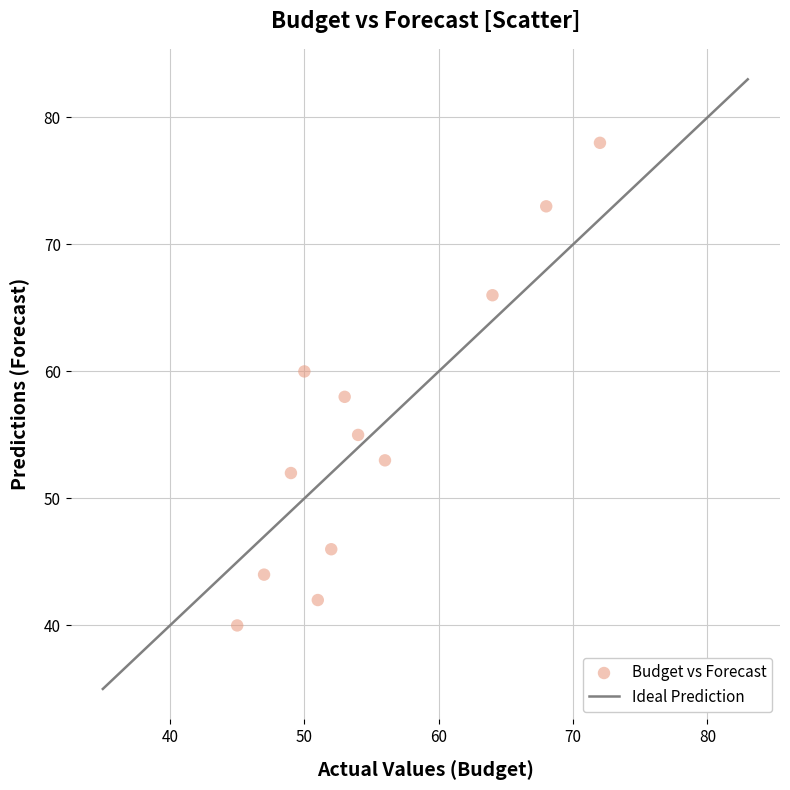

What is the average Y value?

56